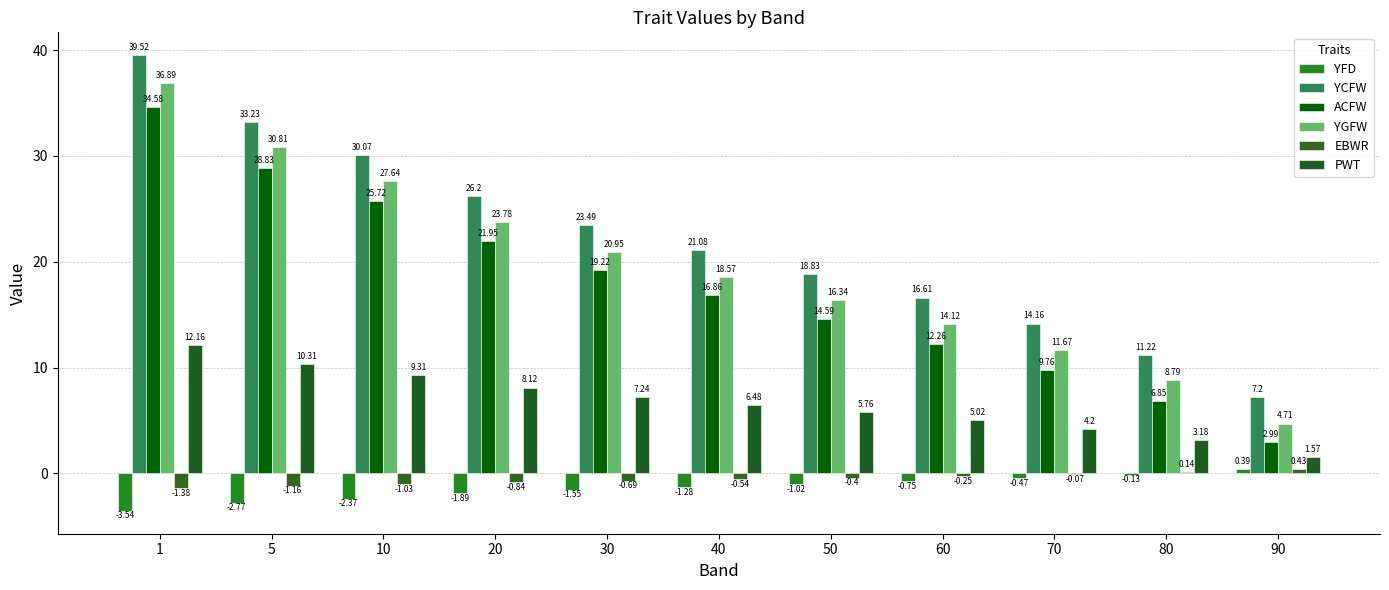

Which category has the highest value in the YGFW series?

1